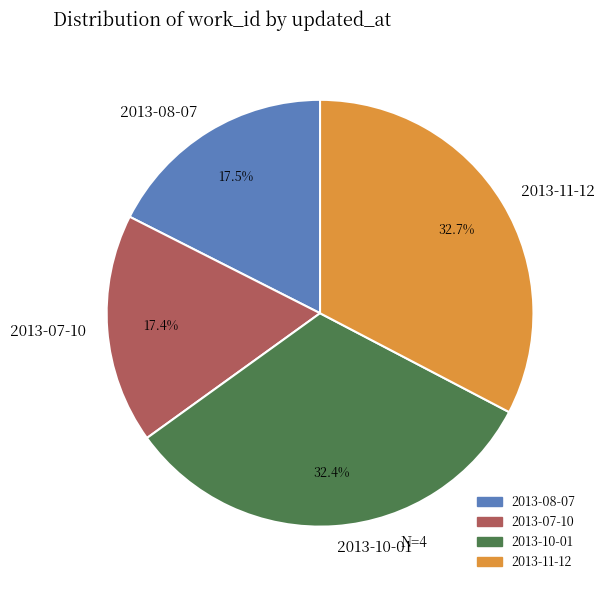

What portion of the pie excludes 2013-11-12?

67.3%